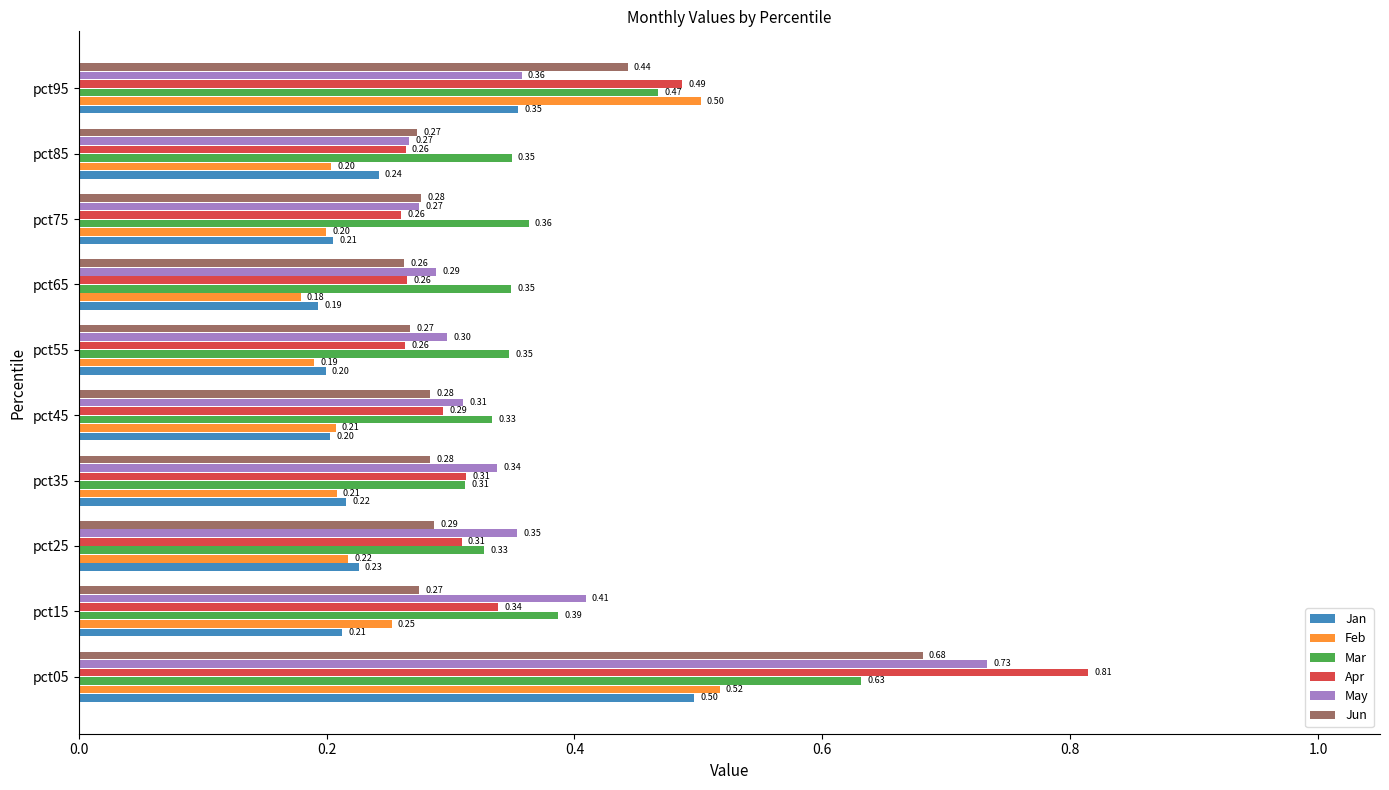

What is the minimum value shown in the chart?

0.2